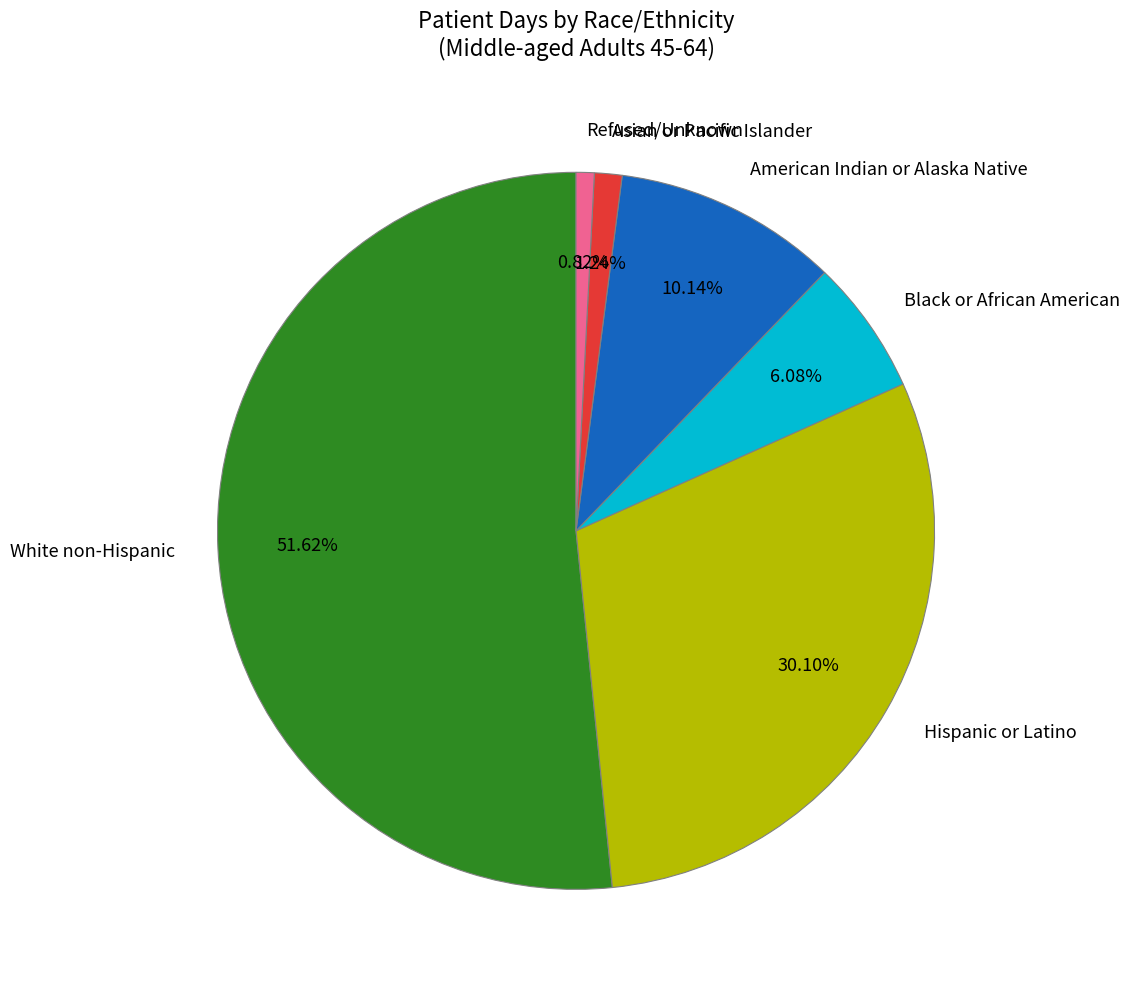

Between Hispanic or Latino and Refused/Unknown, which is larger?

Hispanic or Latino